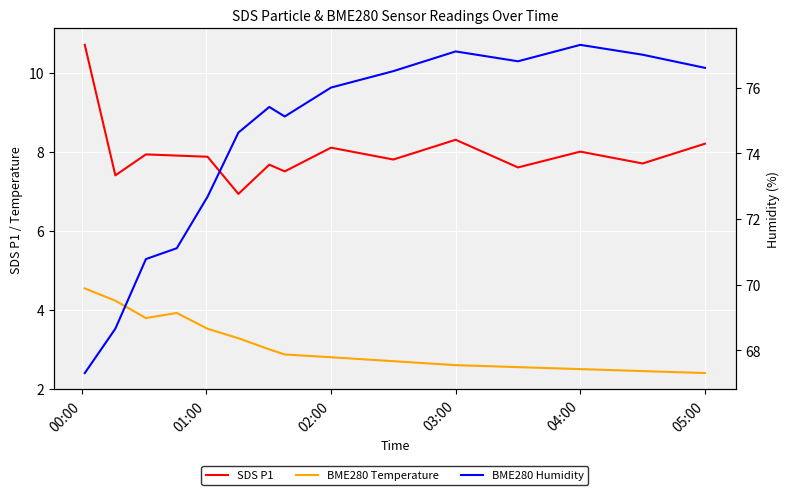

Is the value of BME280 Humidity at 01:00 greater than the value of BME280 Temperature at 04:00?

Yes